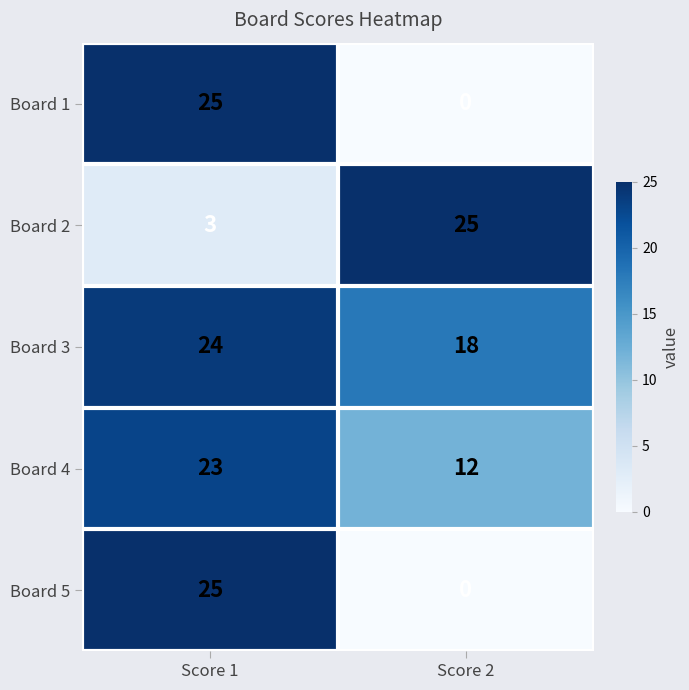

The value of Board 1 at Score 1 is 10. True or false?

False